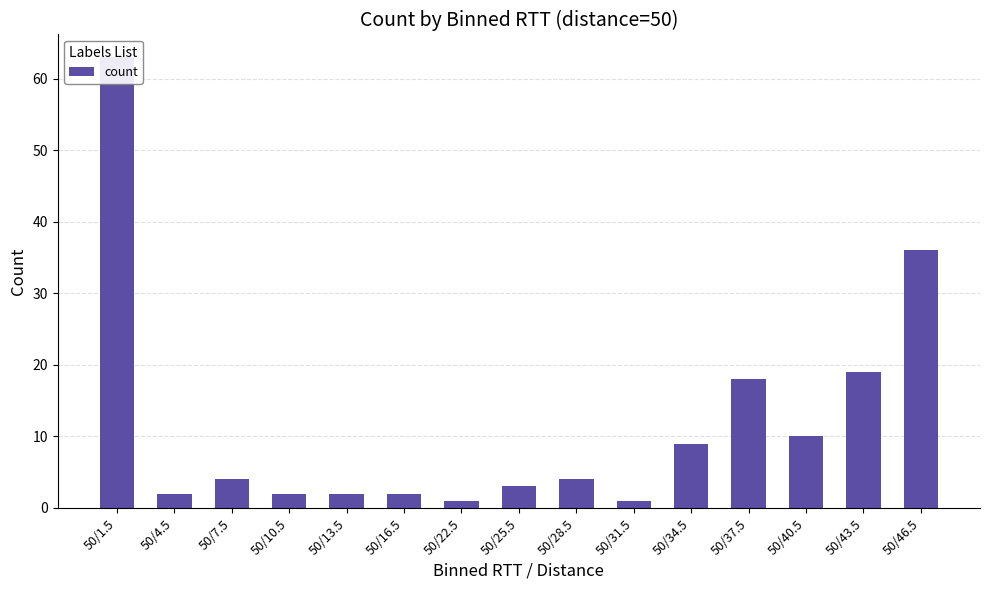

Reading left to right, transcribe all the data shown in this chart.

50/1.5=63	50/4.5=2	50/7.5=4	50/10.5=2	50/13.5=2	50/16.5=2	50/22.5=1	50/25.5=3	50/28.5=4	50/31.5=1	50/34.5=9	50/37.5=18	50/40.5=10	50/43.5=19	50/46.5=36